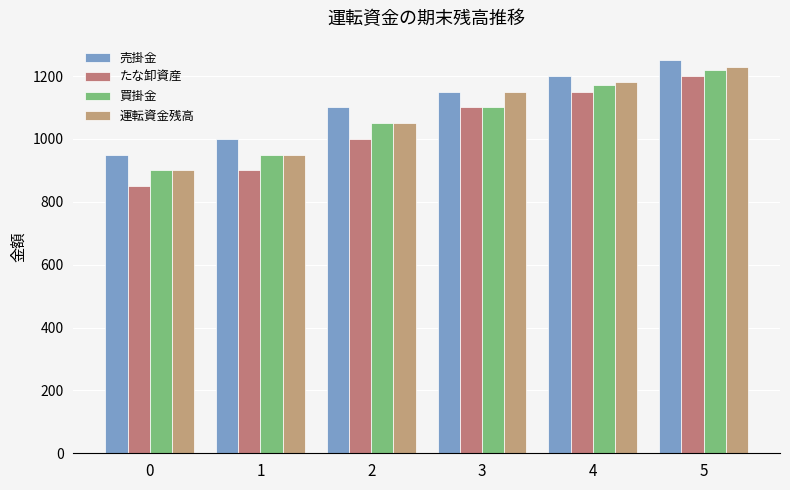

Read the 買掛金 value at 5, to the nearest 10.

1220